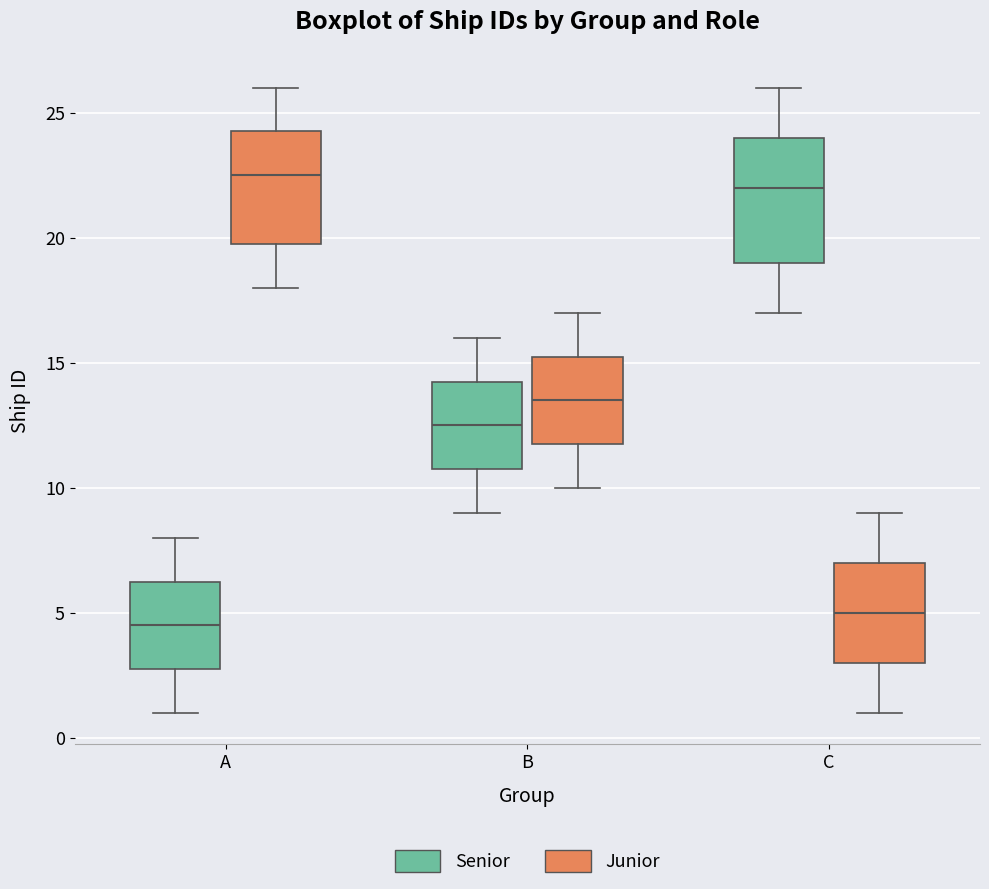

Reading left to right, read every box against the y-axis: the position of its median line, the range the box covers, and the ends of its whiskers. The values are not printed on the chart, so give them approximately, as read against the axis.

A (Senior): median 4.5, box 3.0 to 6.5, whiskers 1.0 to 8.0
A (Junior): median 22.5, box 20.0 to 24.5, whiskers 18.0 to 26.0
B (Senior): median 12.5, box 11.0 to 14.5, whiskers 9.0 to 16.0
B (Junior): median 13.5, box 12.0 to 15.5, whiskers 10.0 to 17.0
C (Senior): median 22.0, box 19.0 to 24.0, whiskers 17.0 to 26.0
C (Junior): median 5.0, box 3.0 to 7.0, whiskers 1.0 to 9.0